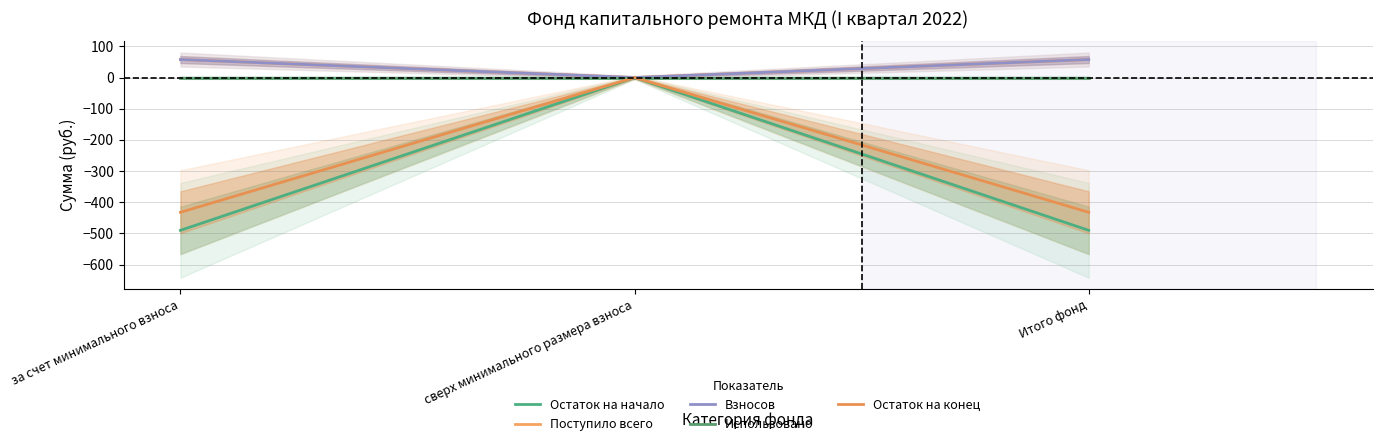

At which category is the sum across all series the highest?

сверх минимального размера взноса